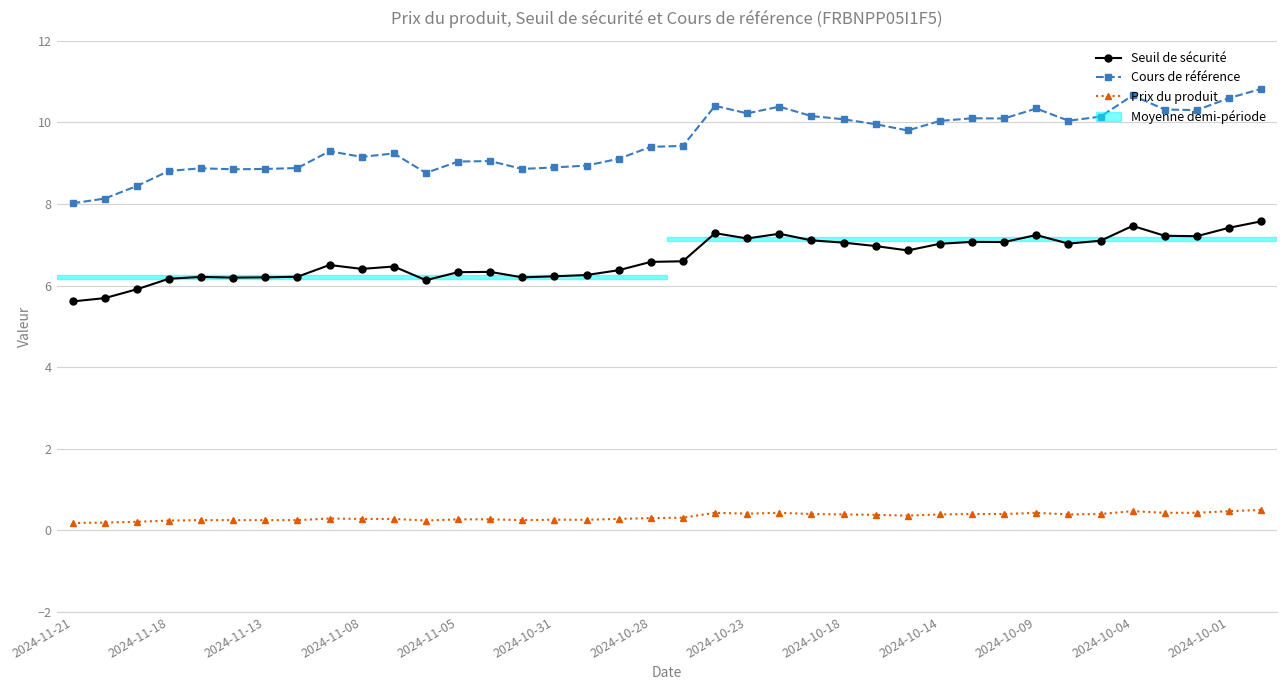

How many Prix du produit values are between 0 and 1?

38